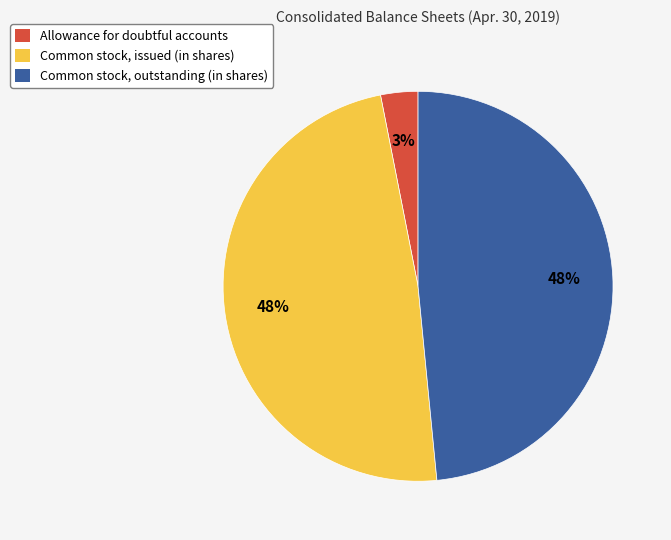

To the nearest percent, what is the difference between the largest and smallest slice percentages?

45%